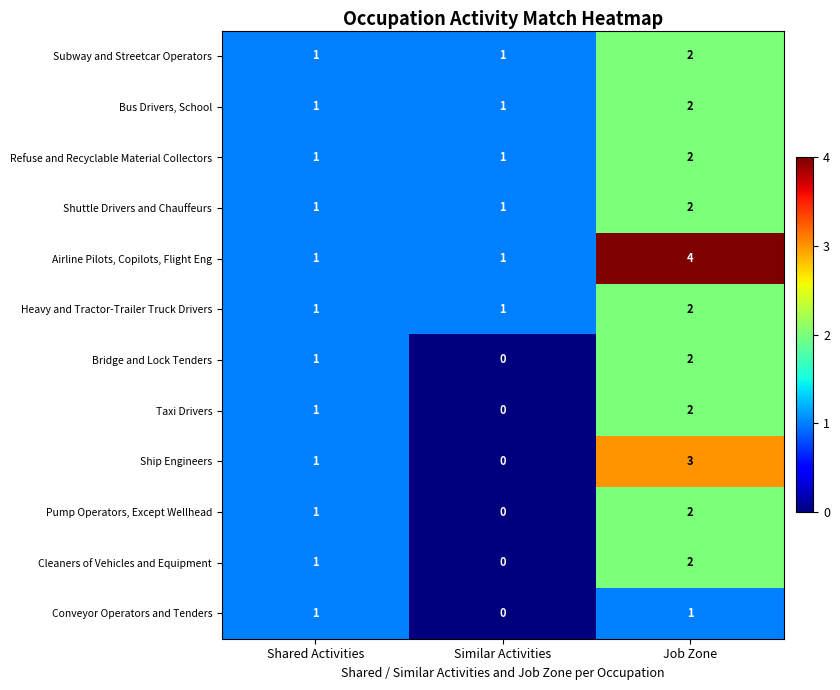

The value of Airline Pilots, Copilots, Flight Eng at Shared Activities is 1. True or false?

True